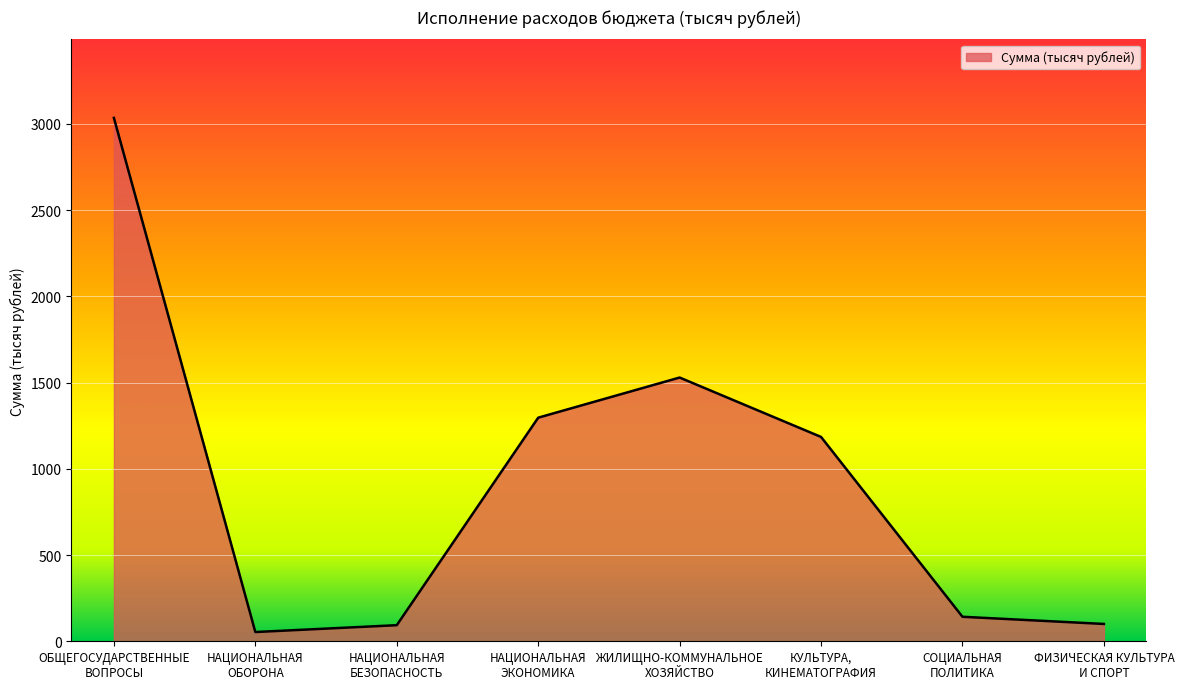

What is the average value?

929.3